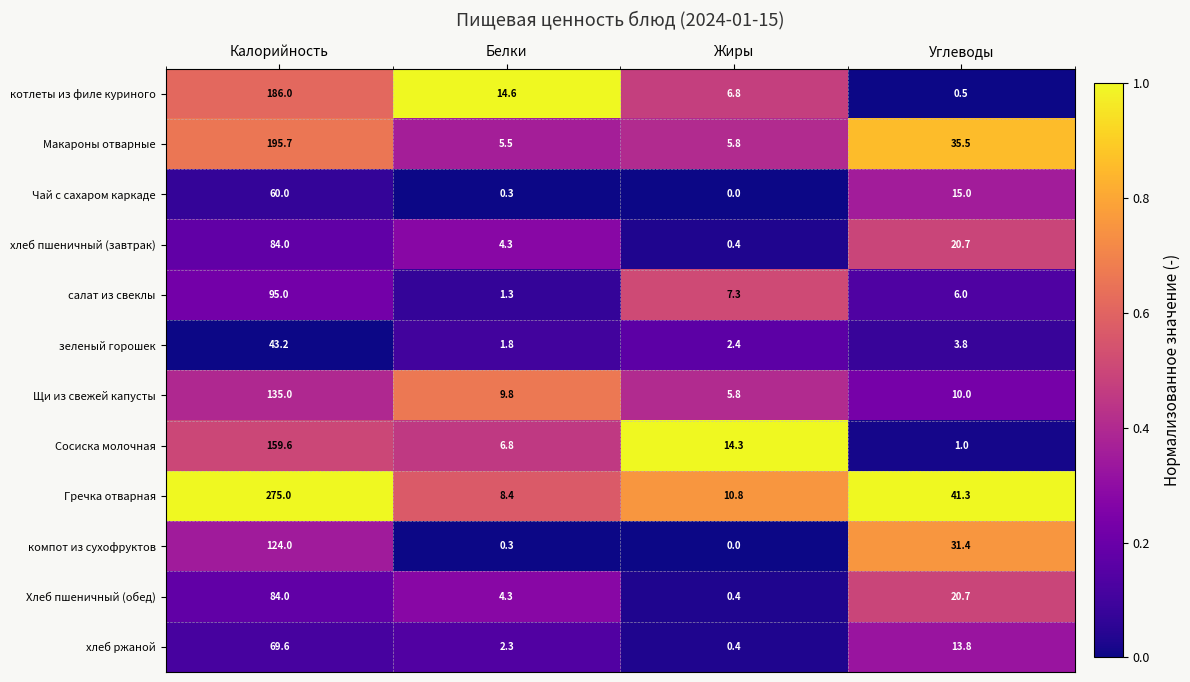

How many series are shown in this chart?

12